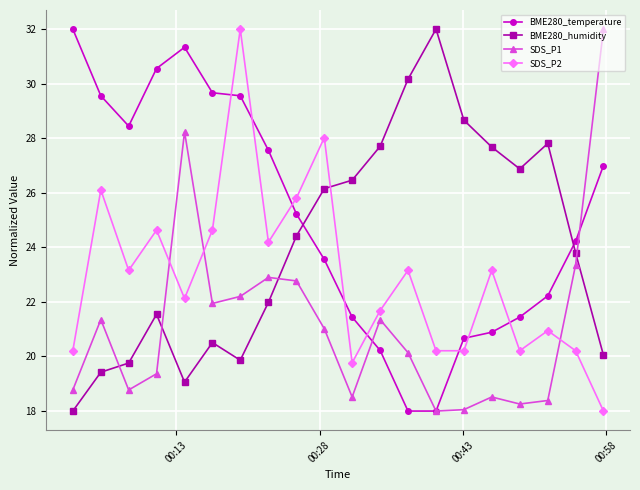

At how many categories does at least one series exceed 31?

5